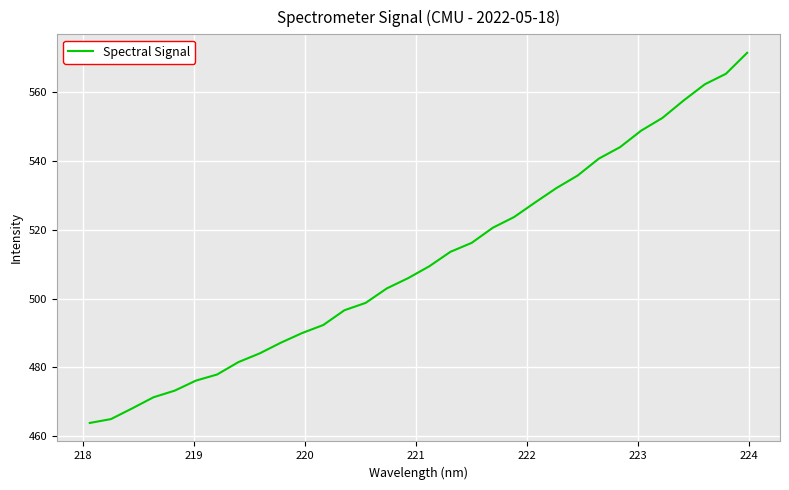

What is the smallest value displayed?

463.8